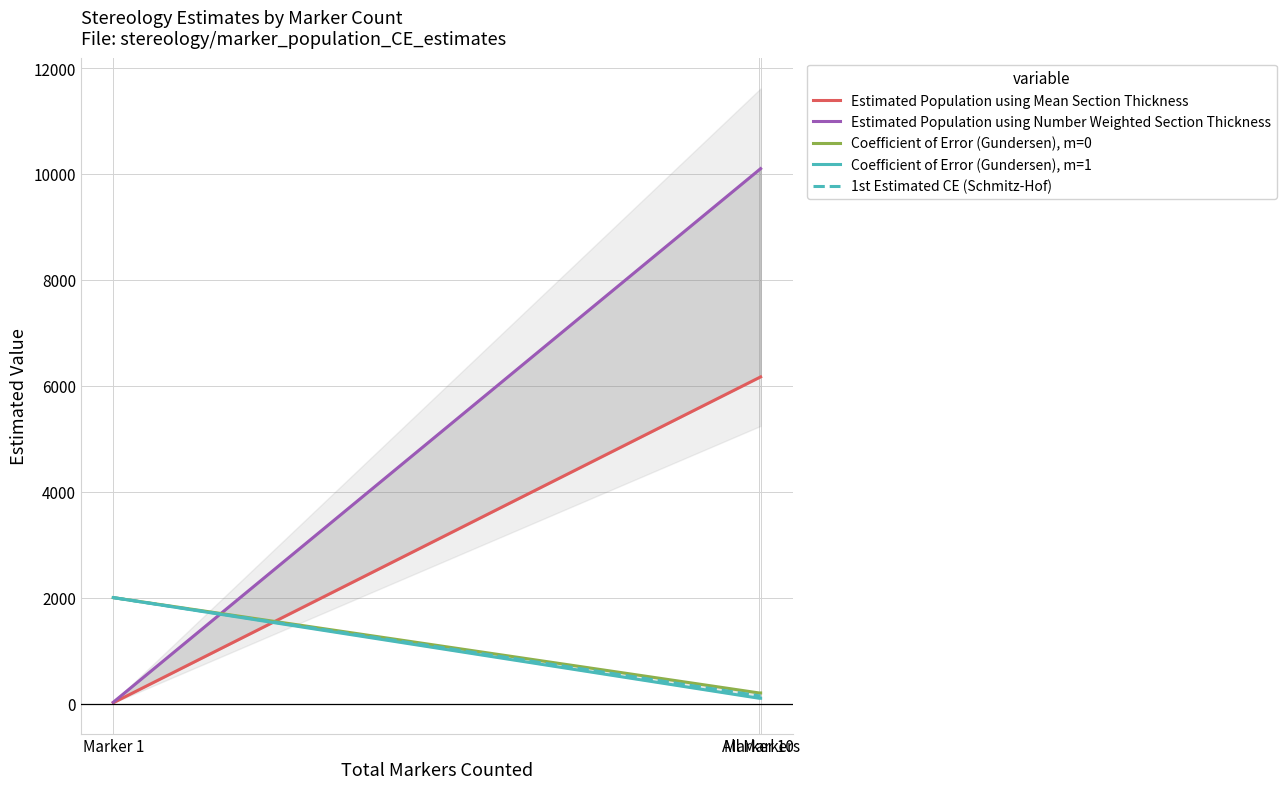

At how many categories does at least one series exceed 8089?

2